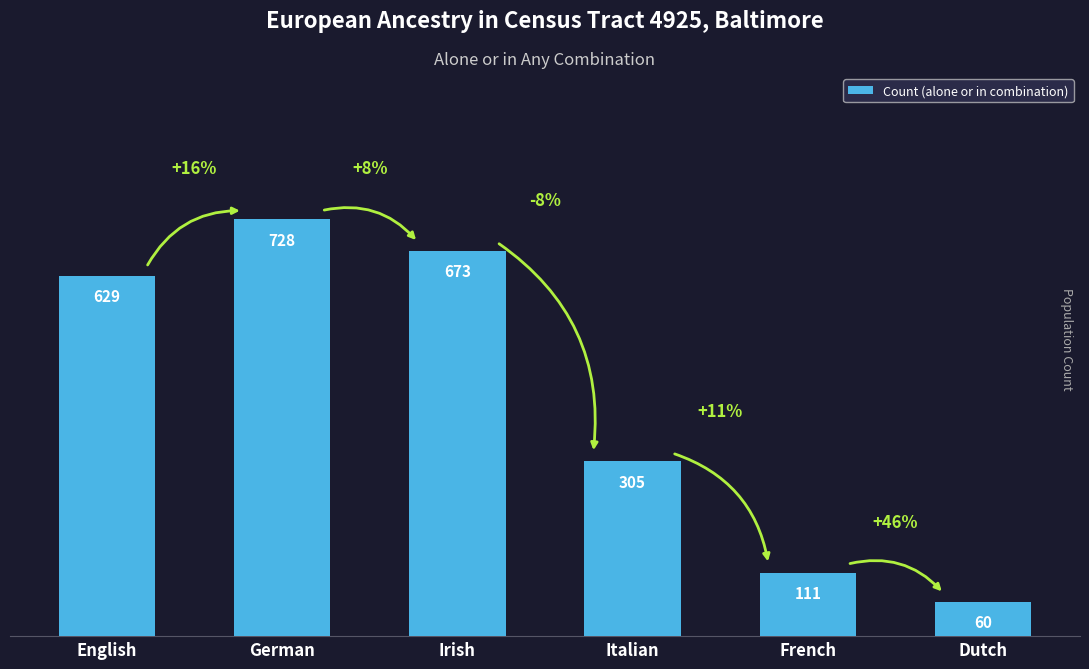

Reading left to right, what are all the values shown in this chart?

English=629	German=728	Irish=673	Italian=305	French=111	Dutch=60